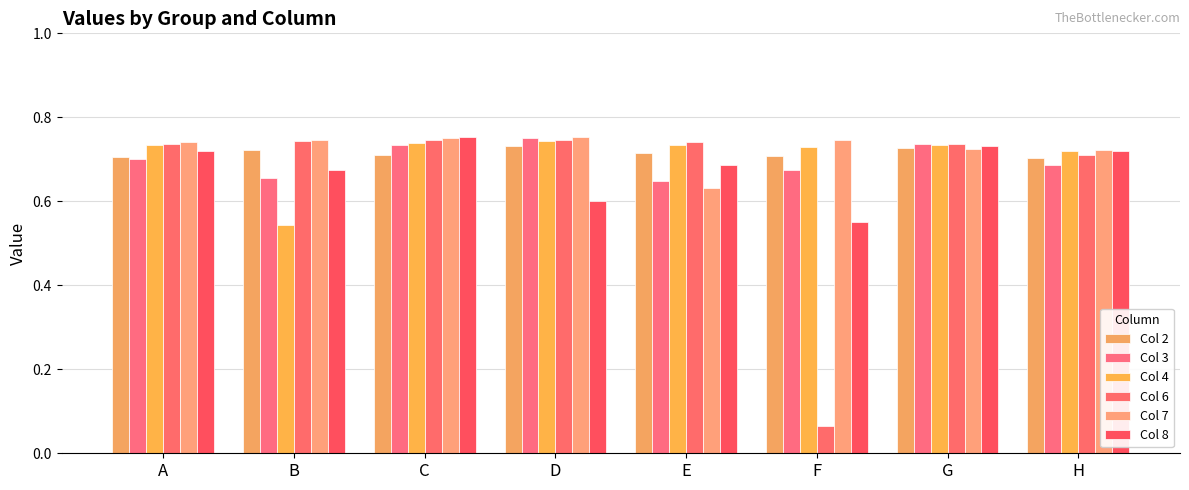

Rank the categories by Col 3 value from highest to lowest.

D, G, C, A, H, F, B, E